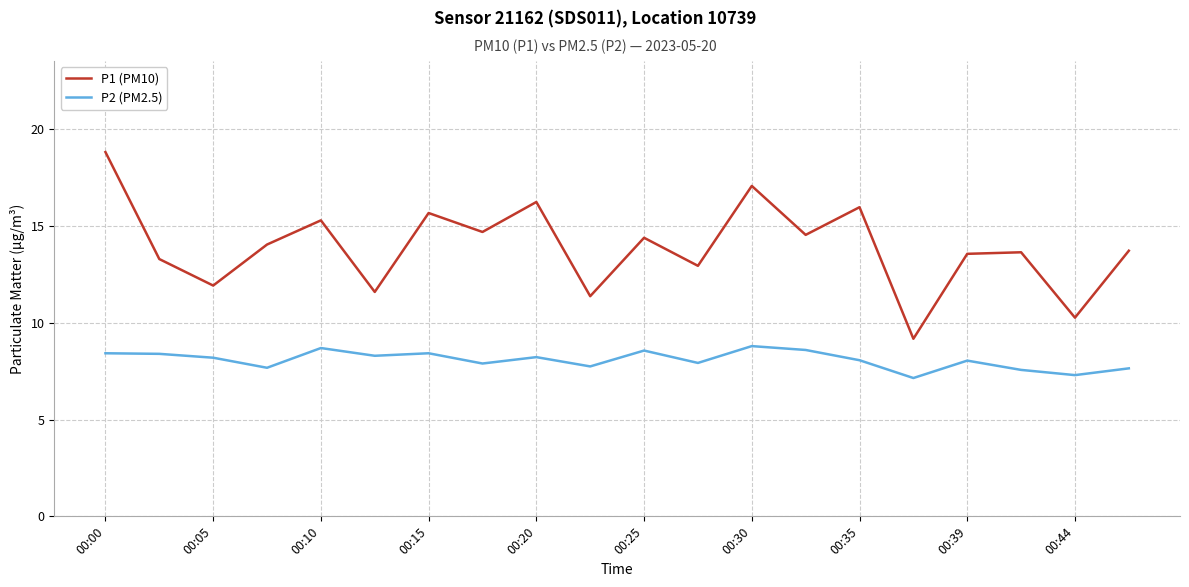

What is the average value of the P2 (PM2.5) series?

8.1